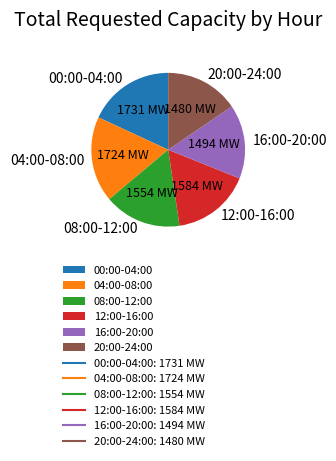

Is it true that 16:00-20:00 is 29% of the pie?

False